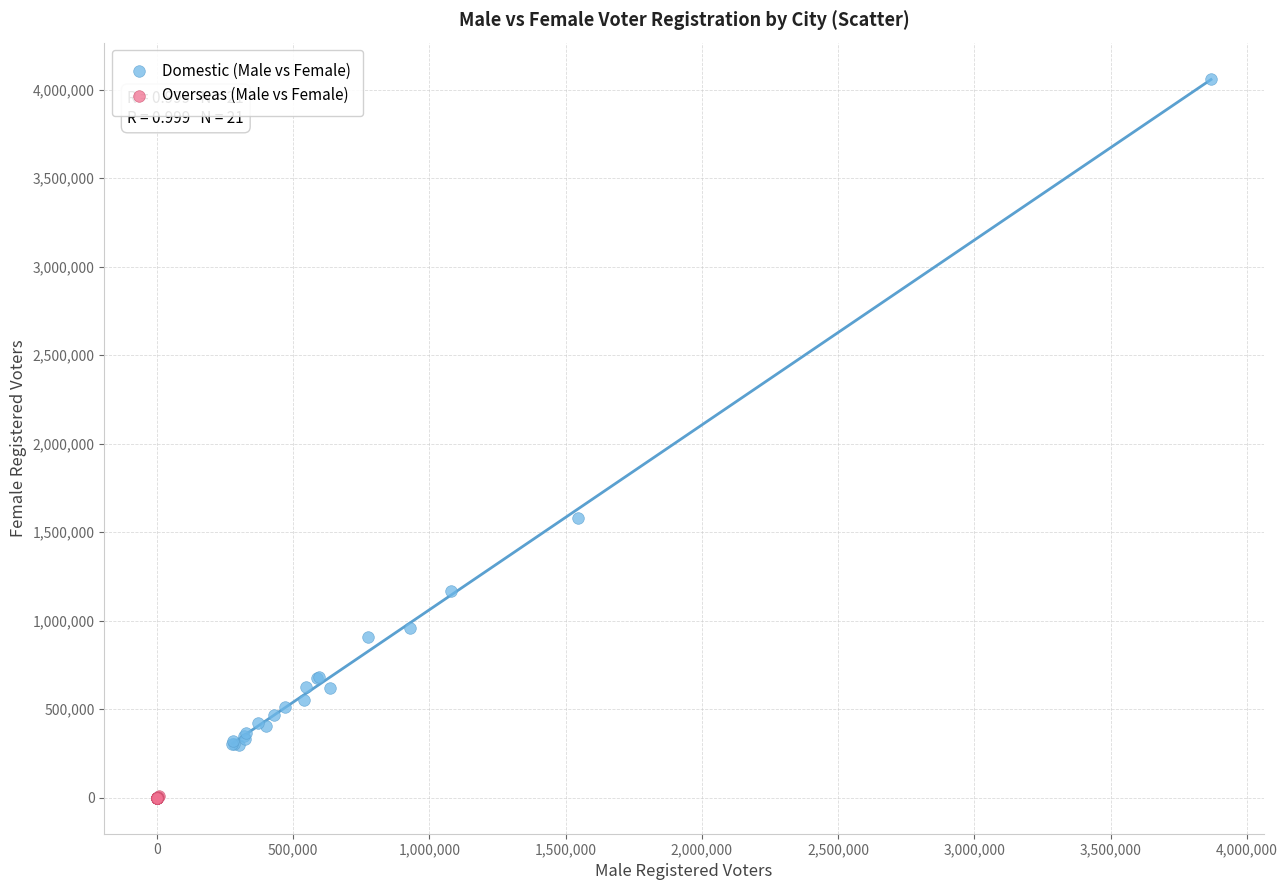

Which series reaches the minimum Y coordinate?

Overseas (Male vs Female)